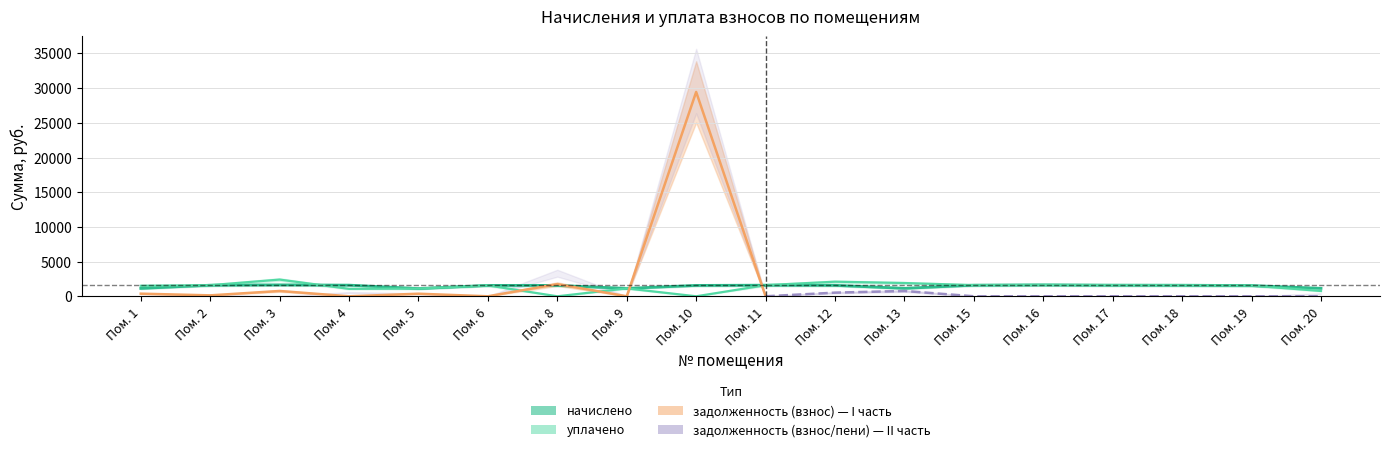

The начислено series shows 758.8 at Пом. 1. True or false?

False